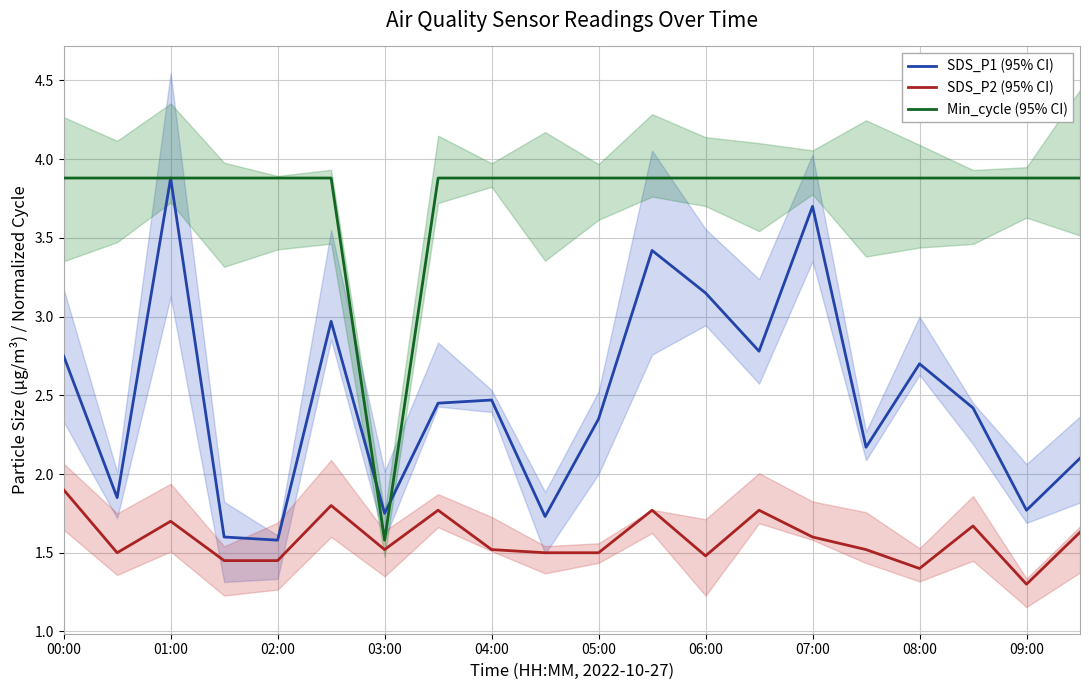

What is the value of the Min_cycle (95% CI) point at the 16th from the left?

3.9